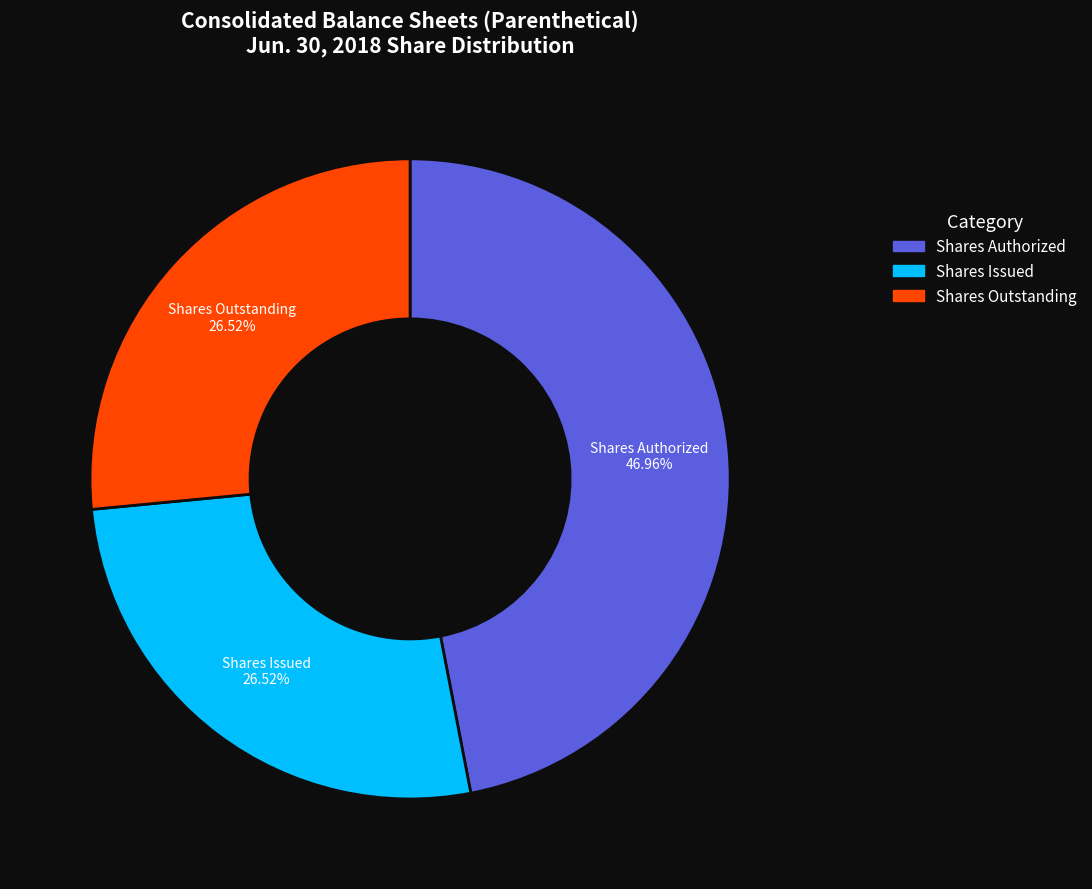

Is there a majority slice in this chart?

No